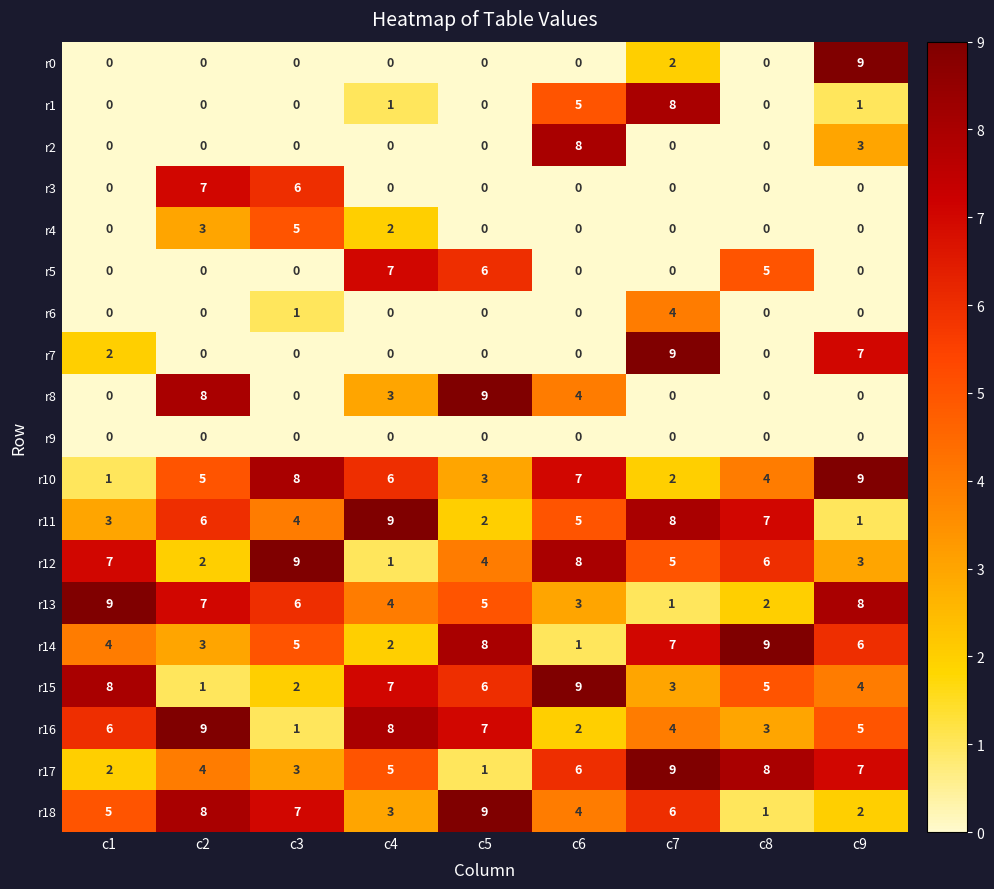

What is the spread (max minus min) of values at c8?

9